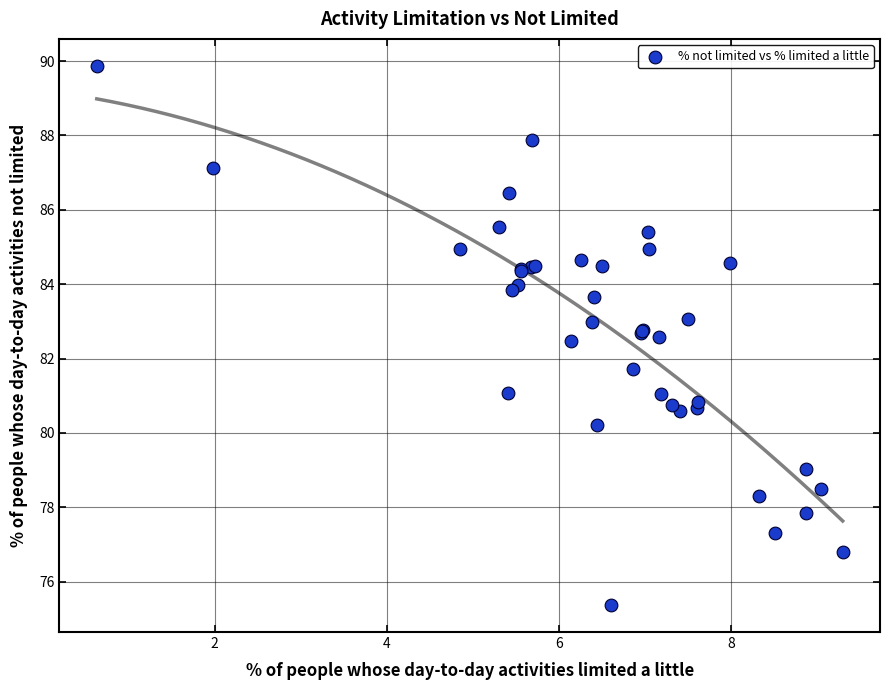

What Y value in the scatter plot is closest to 82?

81.7